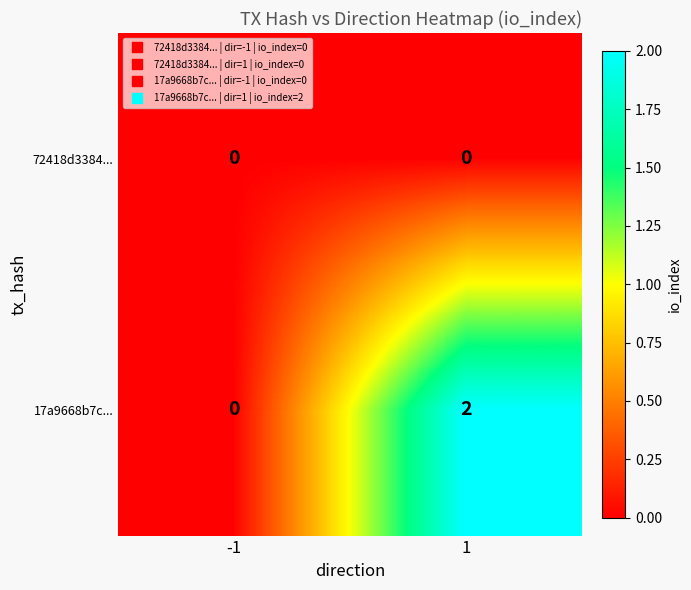

Which series has the largest total across all categories?

17a9668b7c...